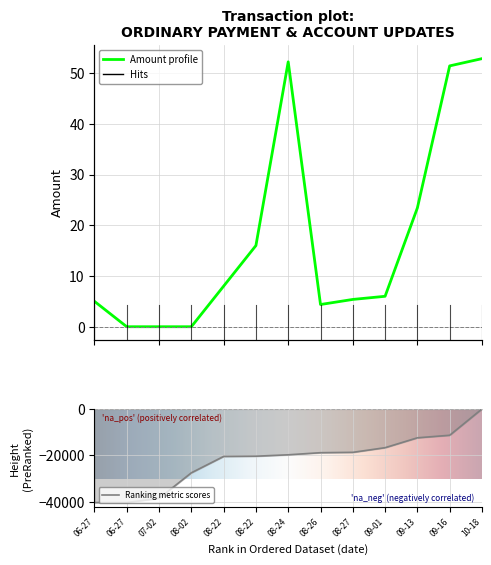

True or false: Height and Amount cross at least once.

False